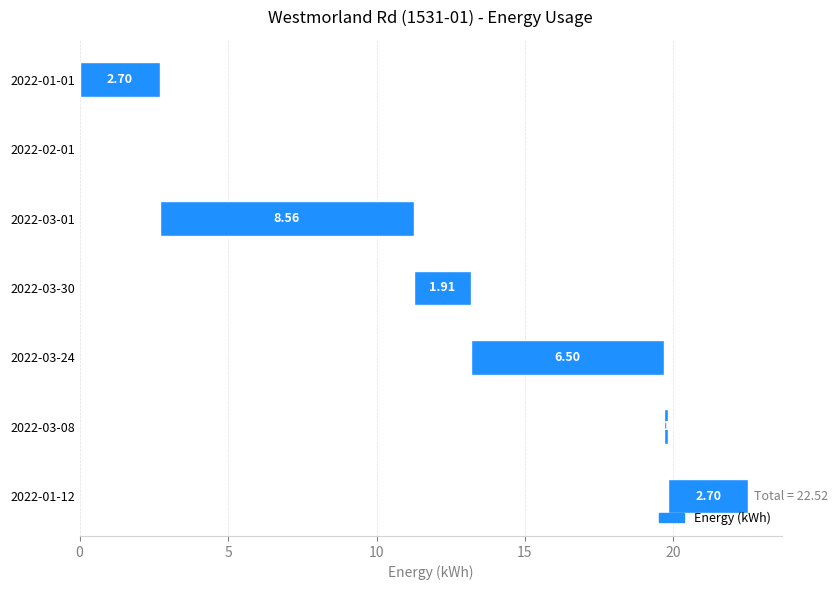

What is the change in value from 2022-01-01 to 2022-02-01?

-2.7